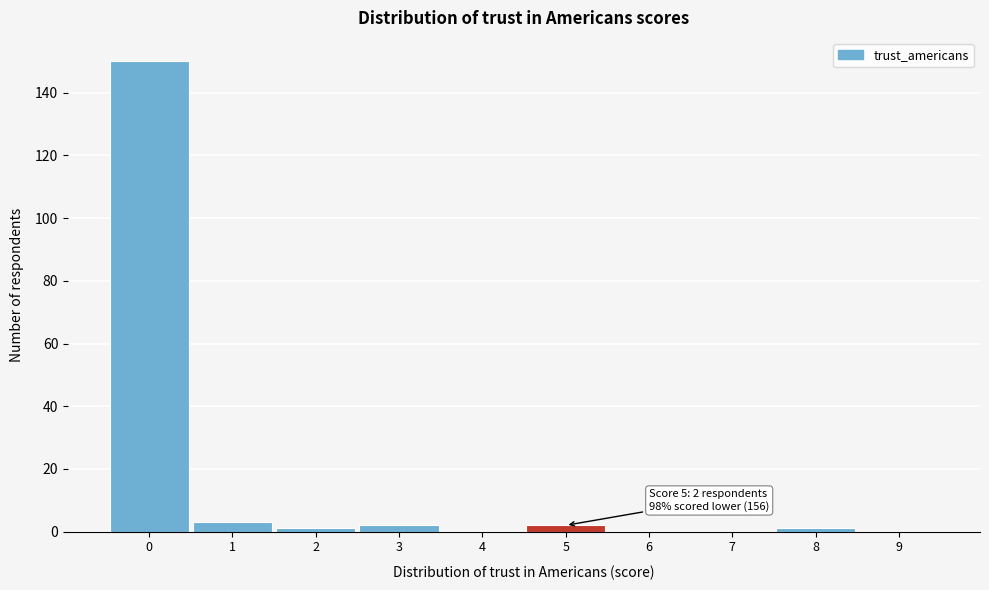

Reading left to right, transcribe all the data shown in this chart.

0=150	1=3	2=1	3=2	4=0	5=2	6=0	7=0	8=1	9=0